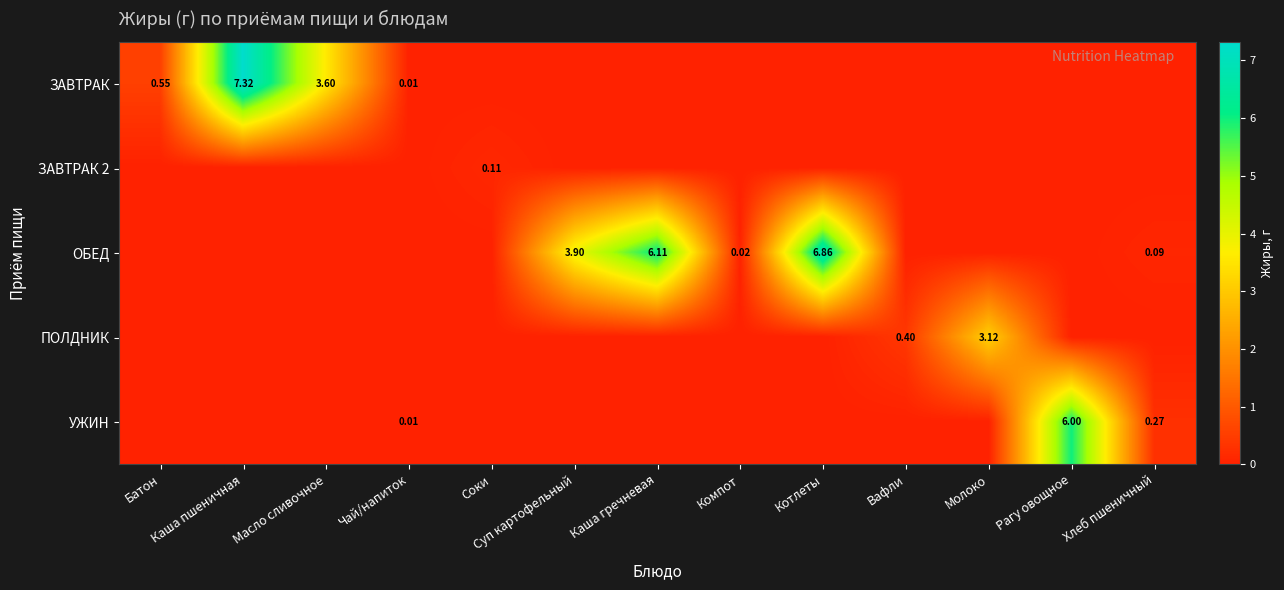

Which category has the highest value across all series?

Каша пшеничная